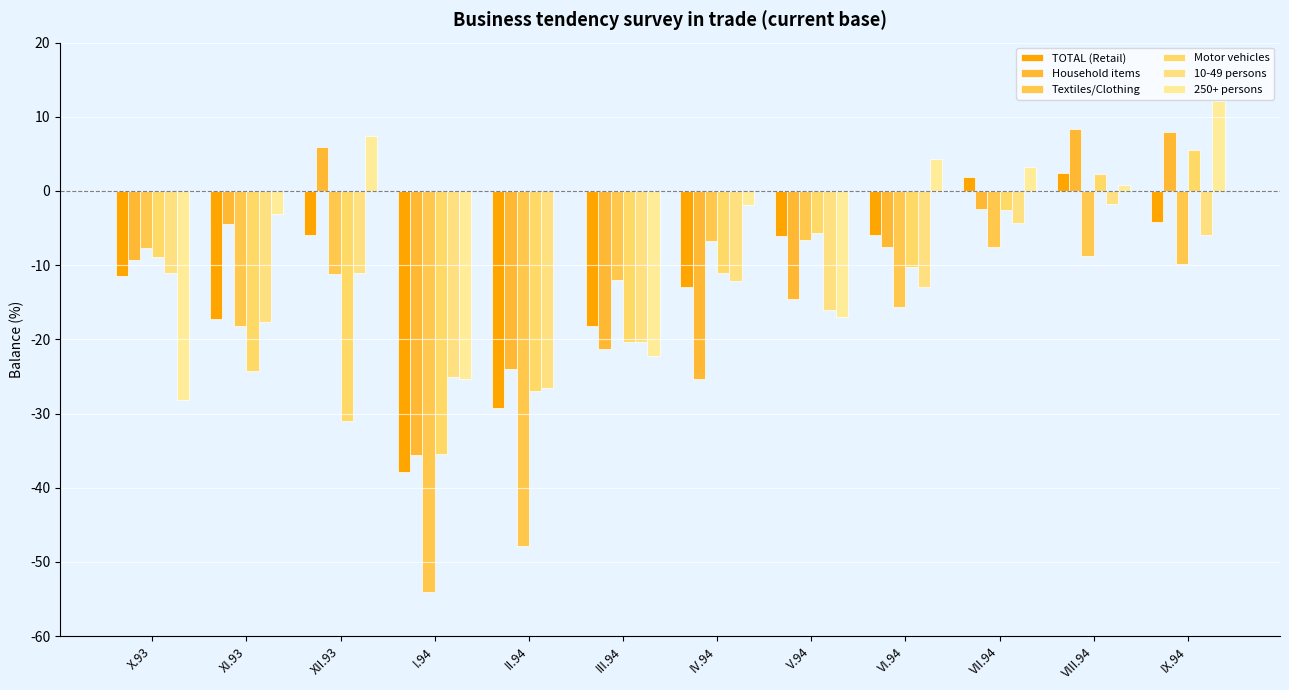

Is the value of 10-49 persons at VI.94 greater than the value of TOTAL (Retail) at II.94?

Yes